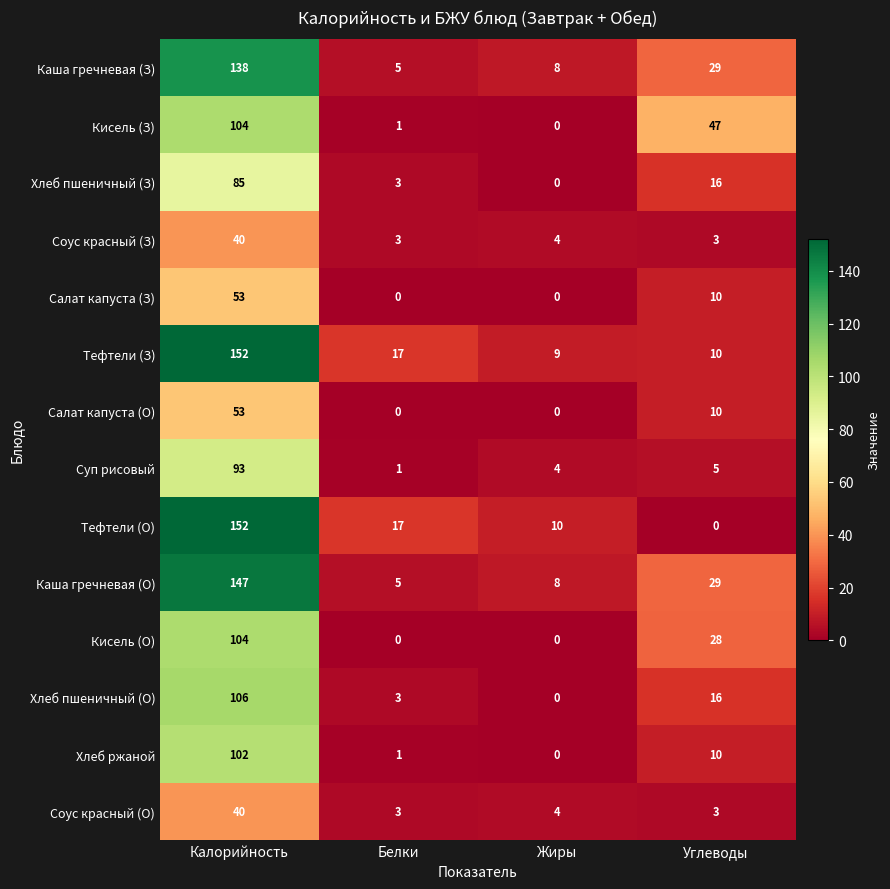

At how many categories does at least one series exceed 116?

1